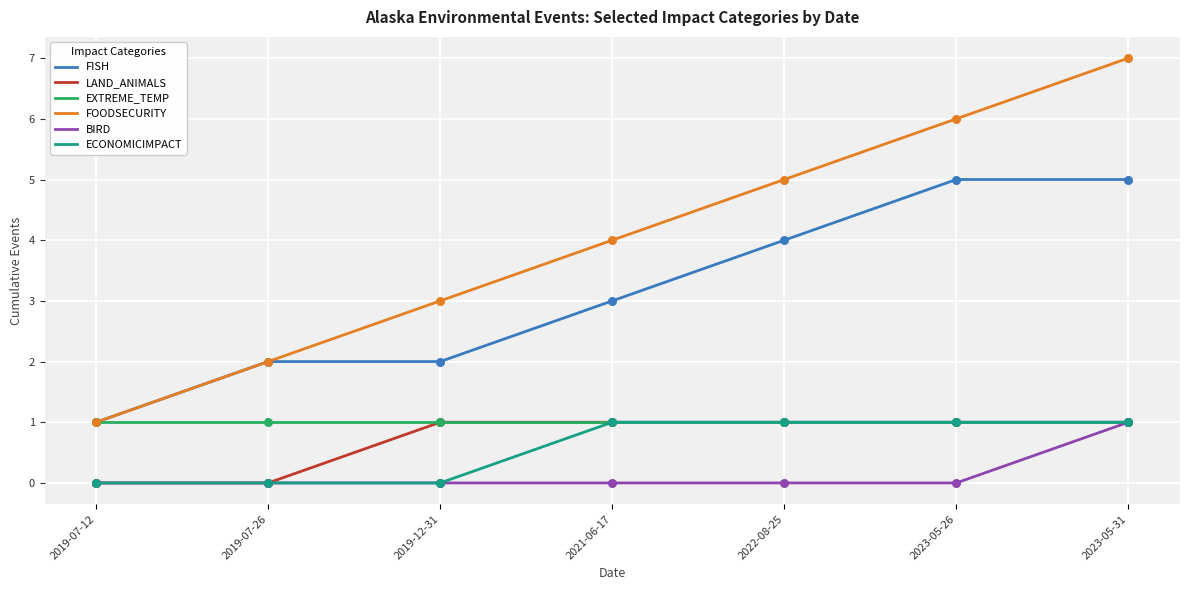

Which series has the largest total across all categories?

FOODSECURITY